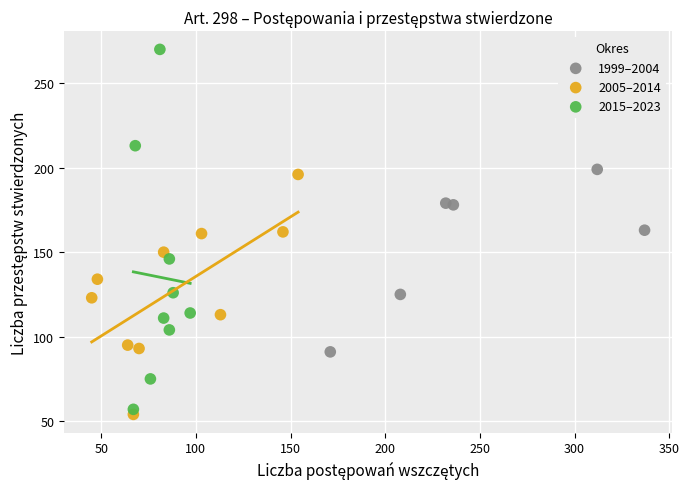

Which series contains the highest Y value?

2015–2023